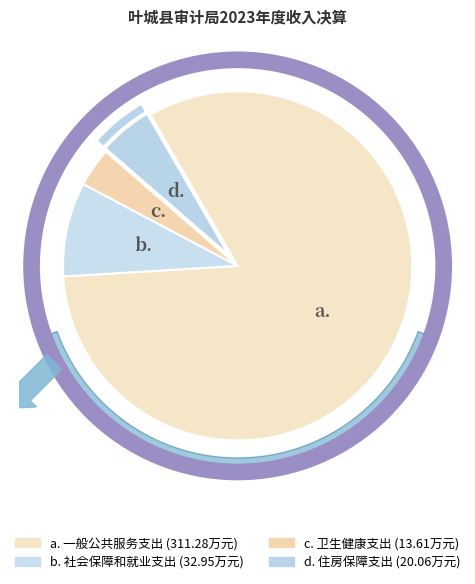

To the nearest percent, what is the difference between the 卫生健康支出 and 一般公共服务支出 slice percentages?

79%